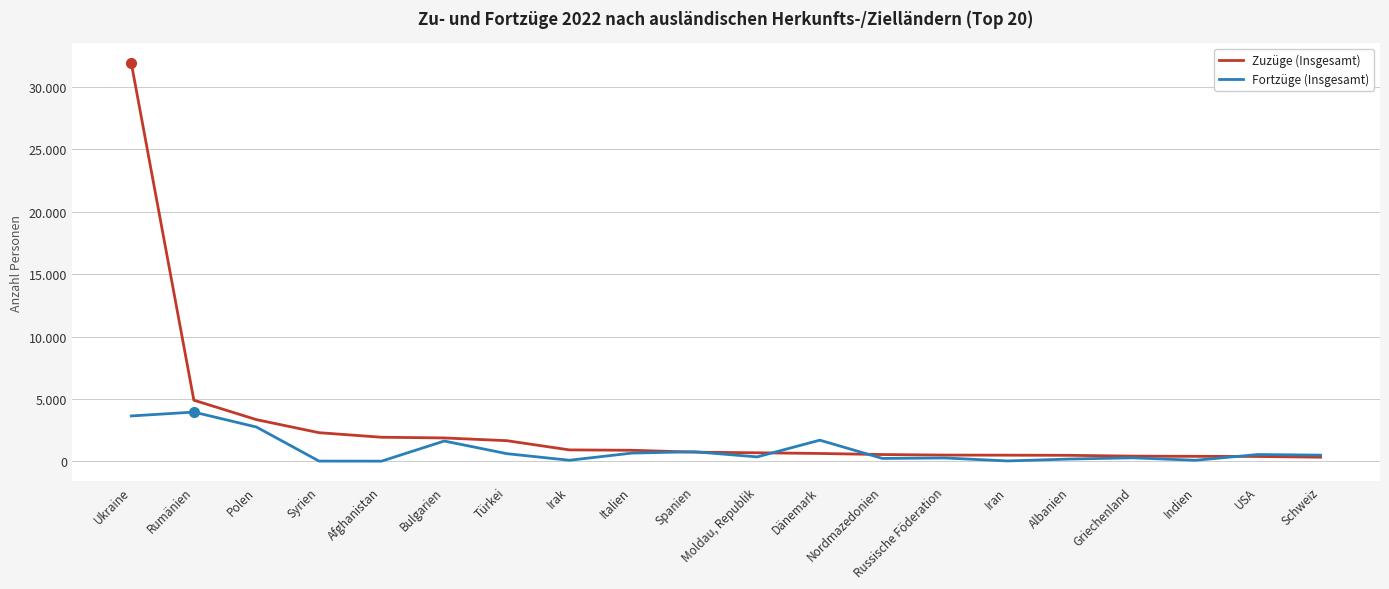

What value does the Zuzüge (Insgesamt) series have at Iran, to the nearest 100?

500